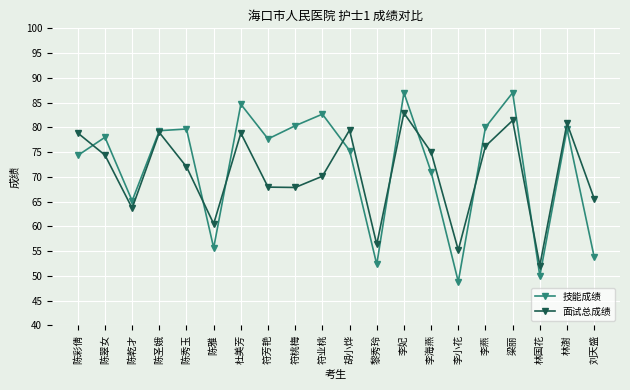

Is the value of 面试总成绩 at 胡小烨 greater than the value of 技能成绩 at 刘天盛?

Yes